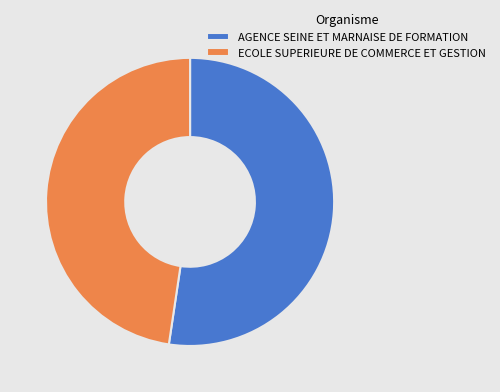

The AGENCE SEINE ET MARNAISE DE FORMATION slice represents 52% of the pie. True or false?

True